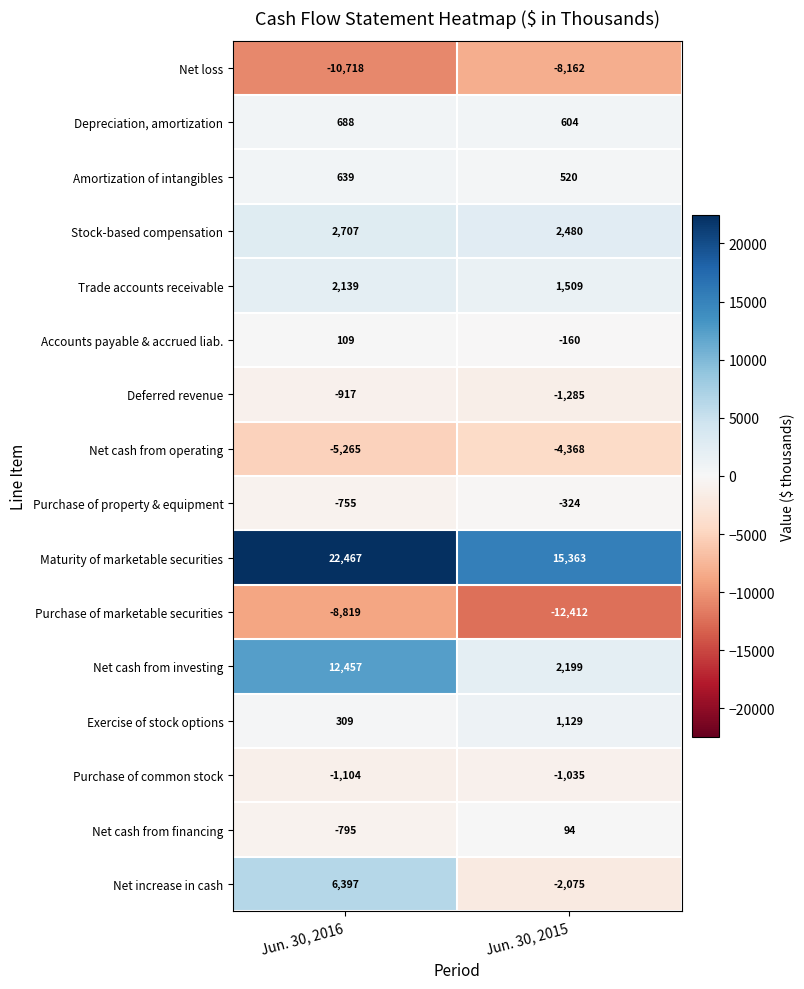

What is the total value across all series at Jun. 30, 2015?

-5923